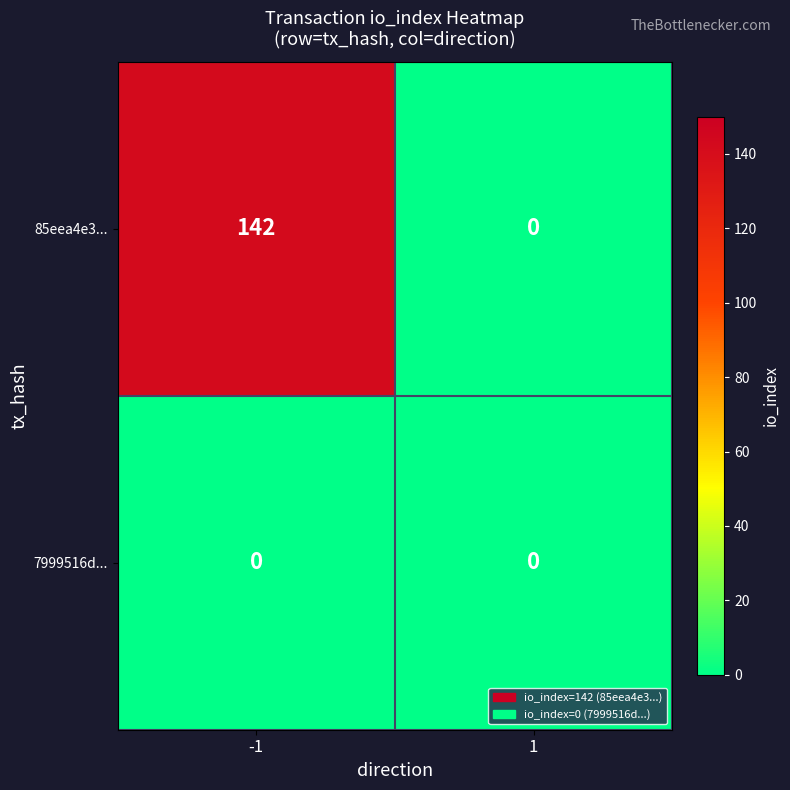

The value of 85eea4e3... at 1 is 54. True or false?

False